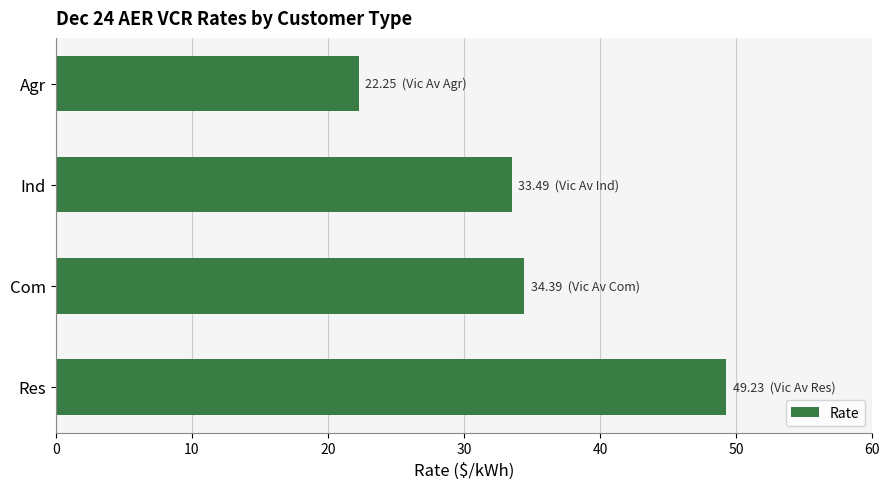

Rank the categories by value from highest to lowest.

Res, Com, Ind, Agr